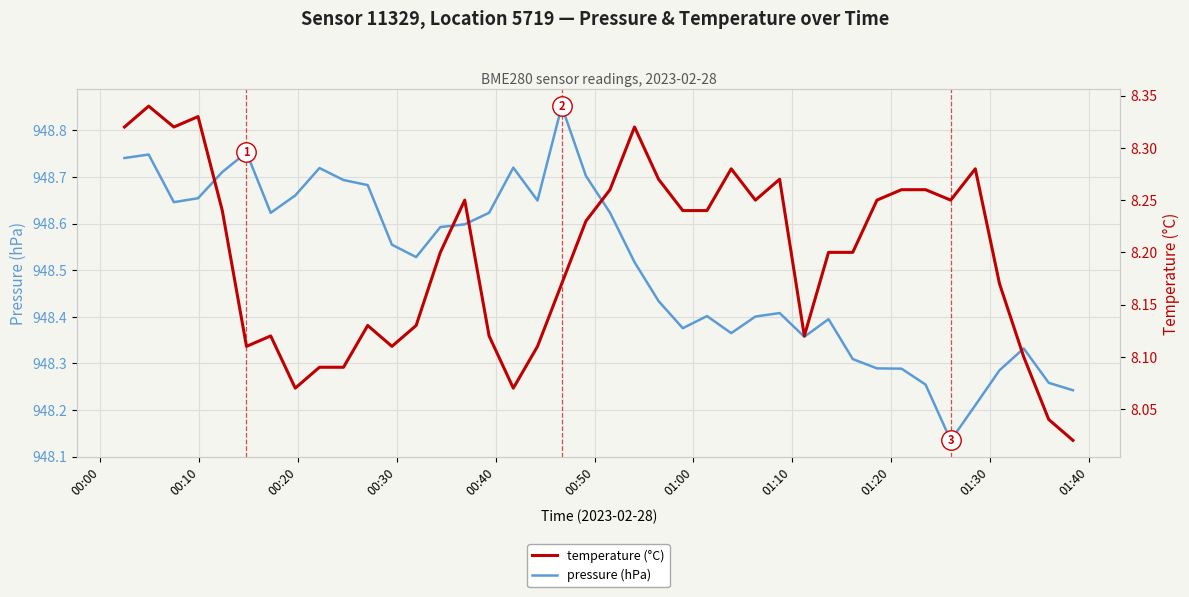

What position from the right is 00:00?

40